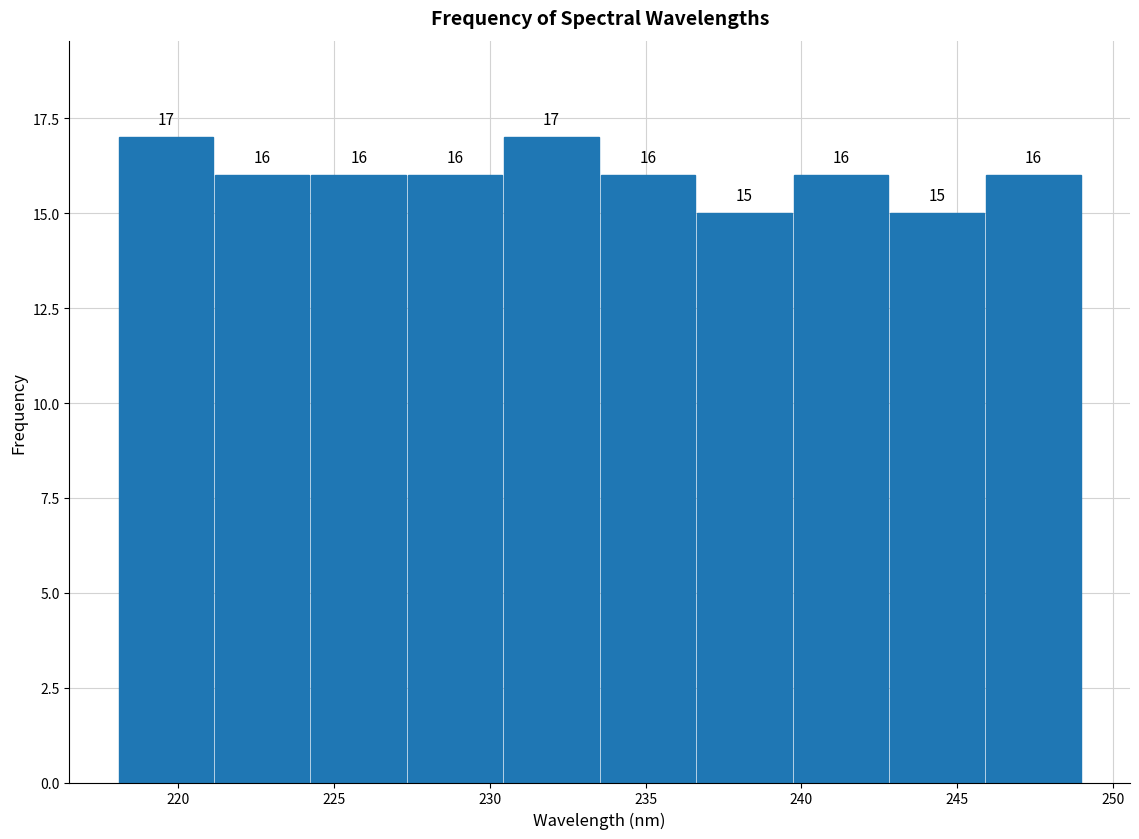

How tall is the bar that spans 233.5 to 236.5 on the x-axis? The bar edges are not printed on the chart, so give them approximately, as read against the axis.

16